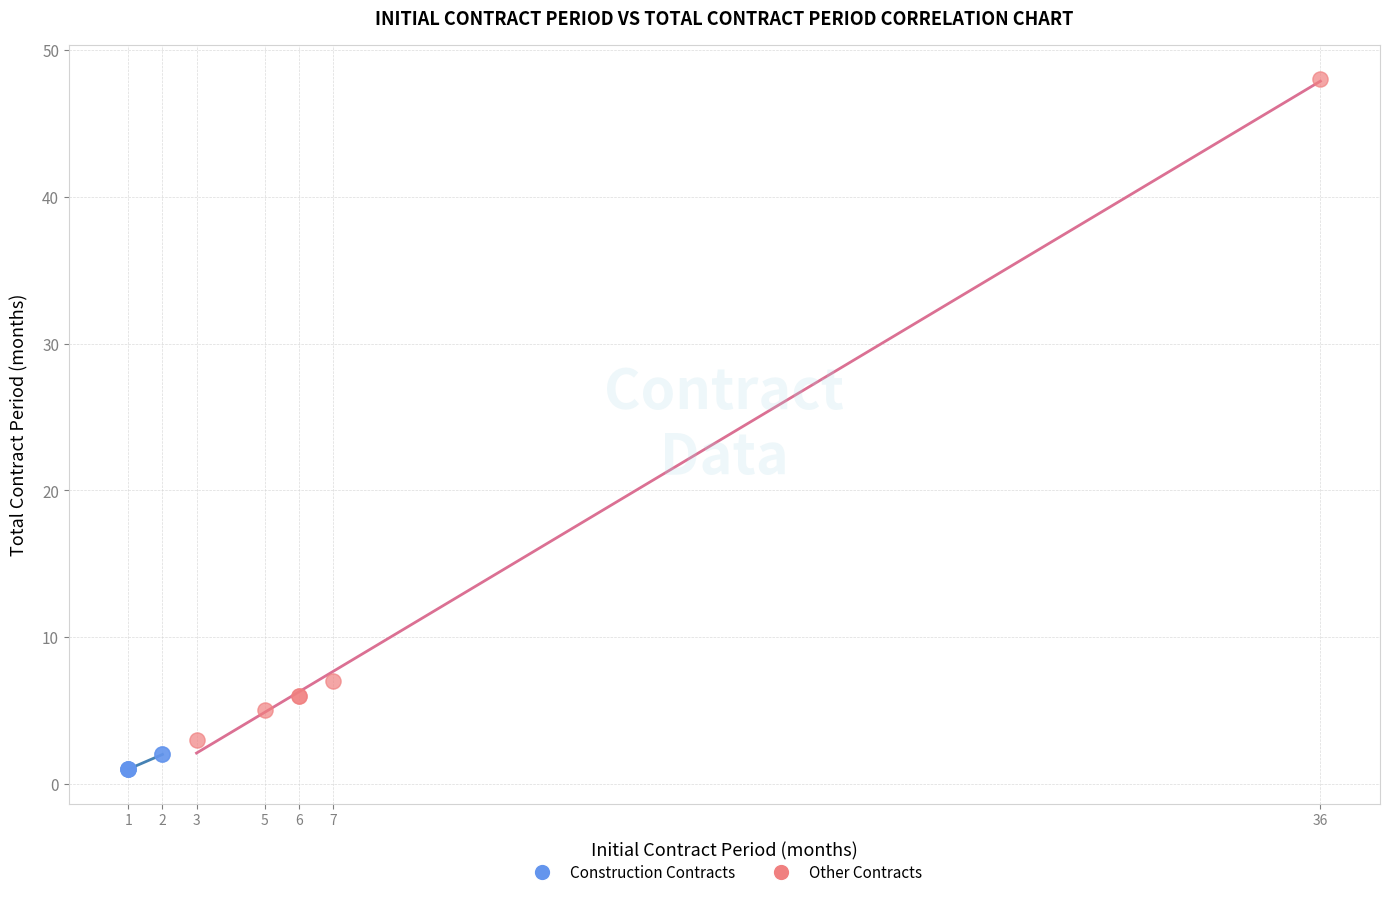

Which series reaches the maximum Y coordinate?

Other Contracts